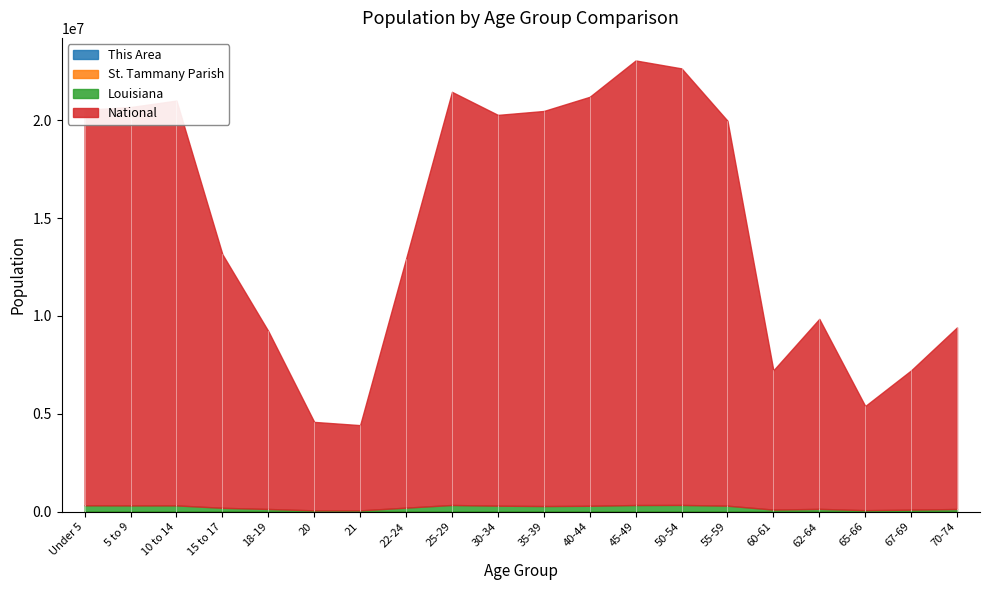

At how many categories does at least one series exceed 19673358?

9